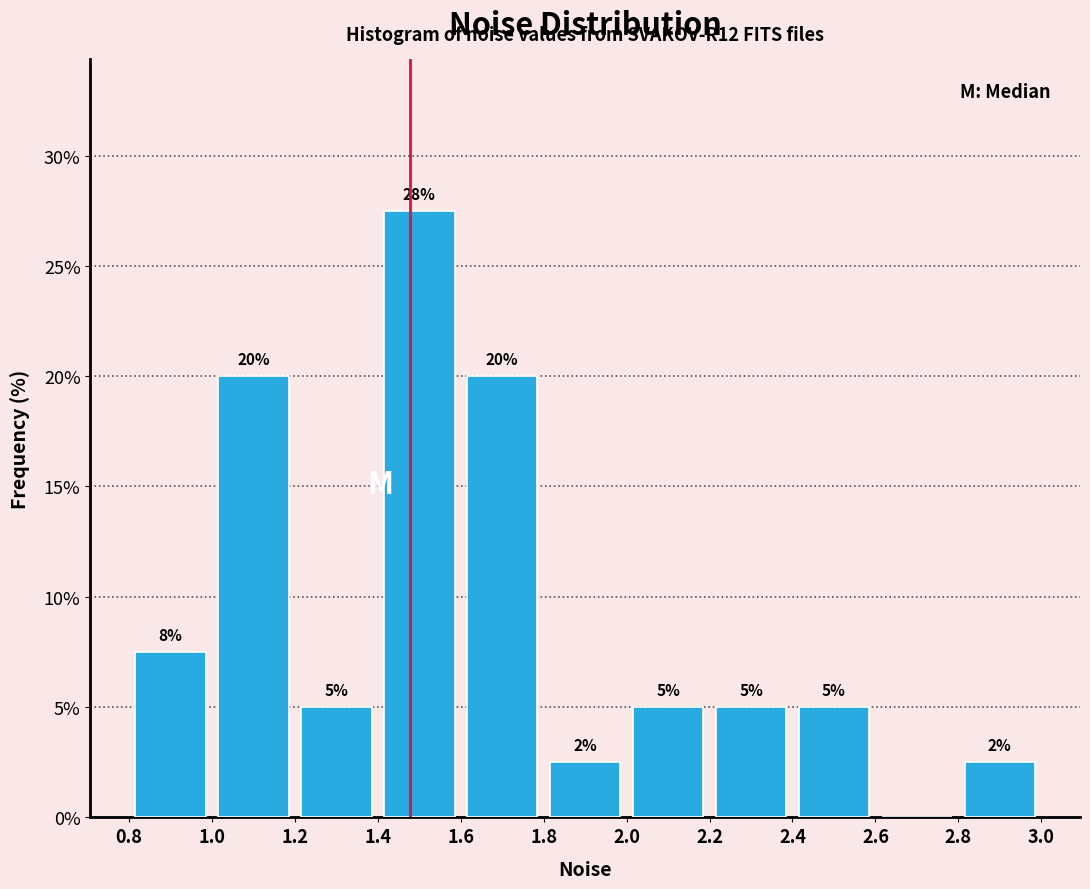

Which range on the x-axis has the tallest bar?

1.4 to 1.6